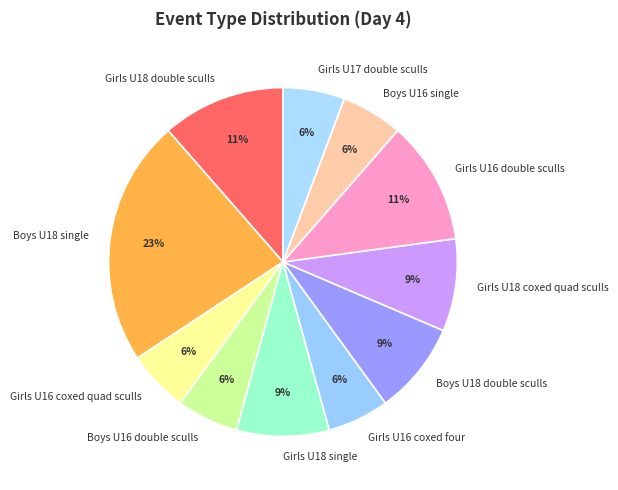

To the nearest percent, what portion does Boys U18 single represent?

23%